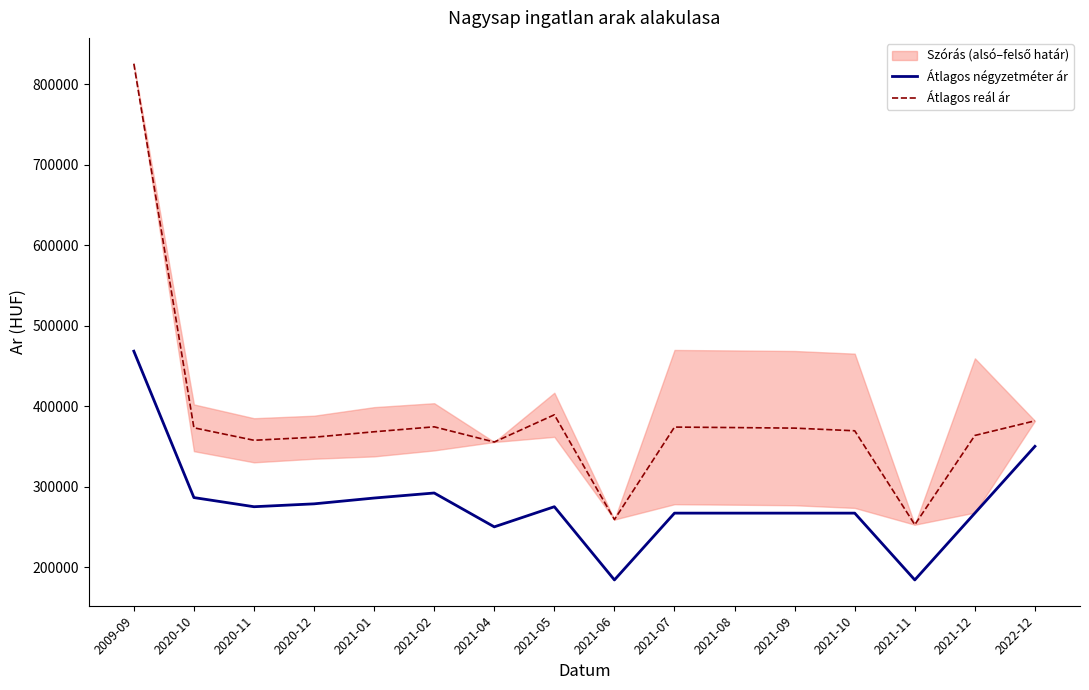

The Átlagos négyzetméter ár series shows 453975 at 2021-02. True or false?

False